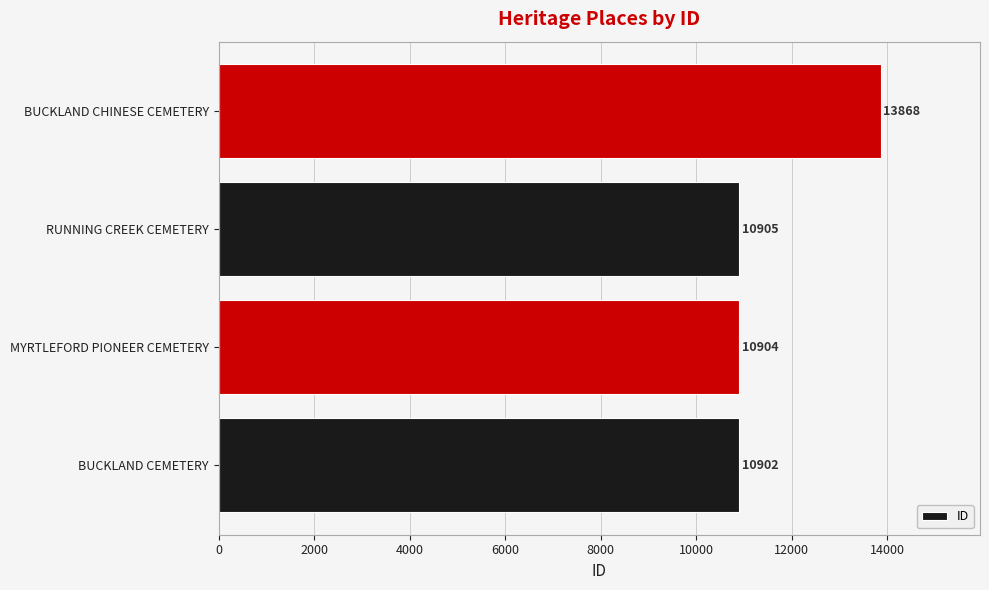

What is the greatest value displayed?

13868